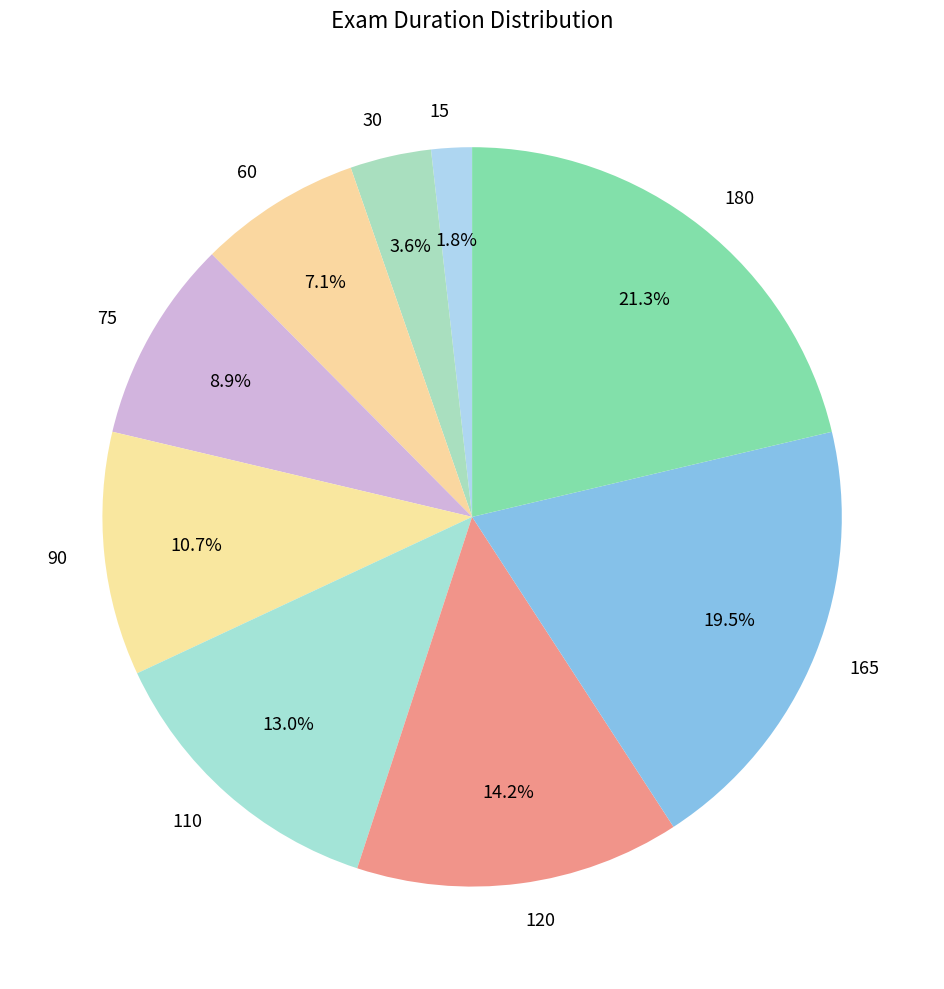

True or false: 165 accounts for 7% of the total.

False